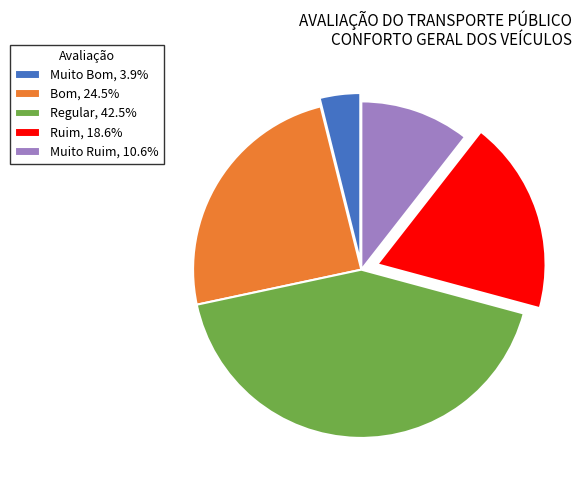

What is the largest slice in the pie chart?

Regular